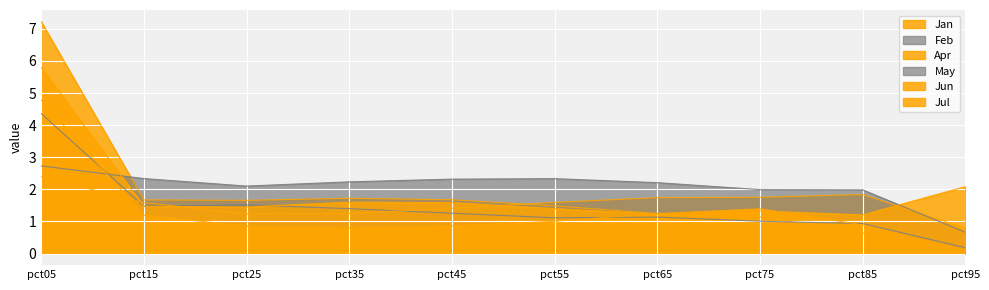

At which label does Jul reach its peak?

pct05